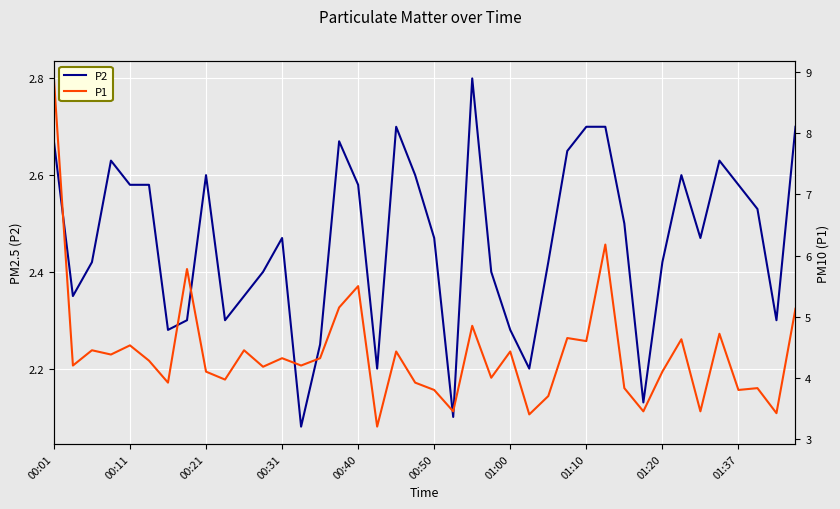

The P2 series shows 0.8 at 00:40. True or false?

False